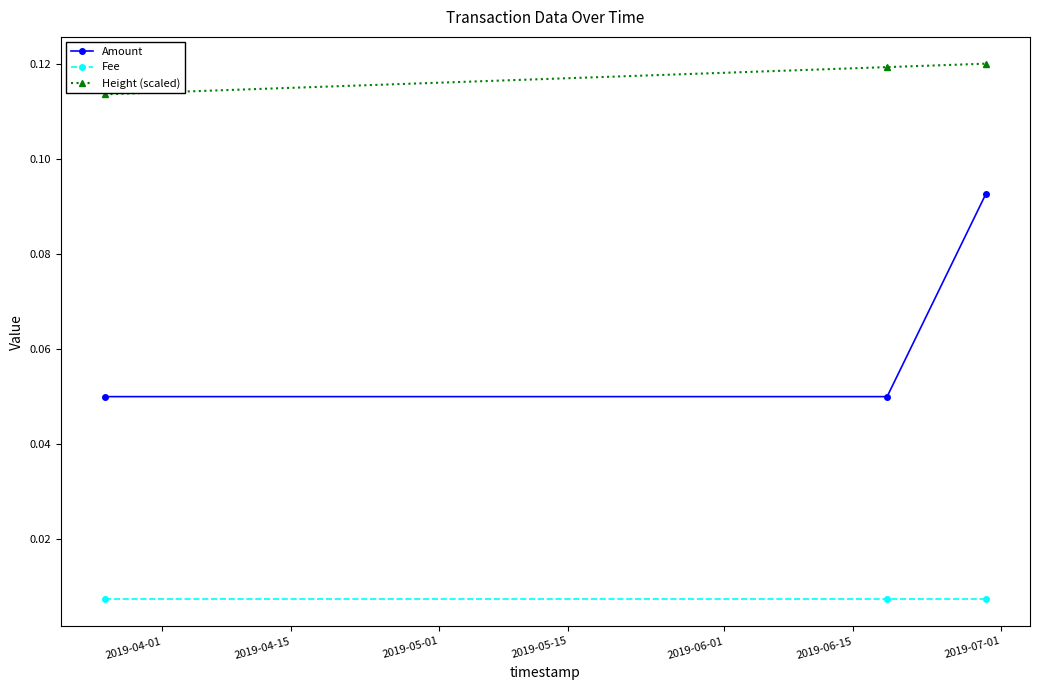

Which series has the widest spread of values?

Amount